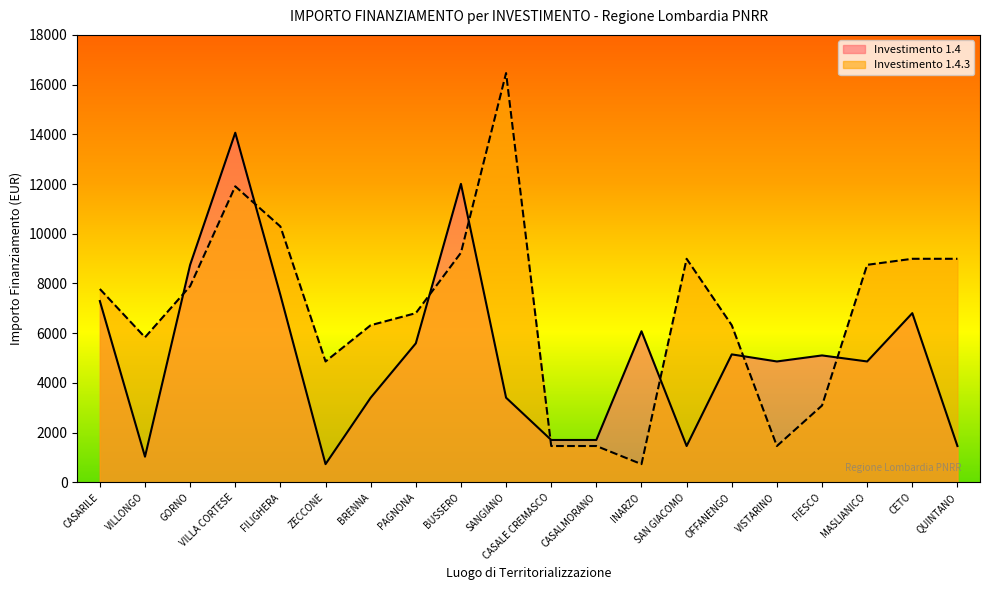

List the series in order of their overall mean, lowest first.

Investimento 1.4, Investimento 1.4.3